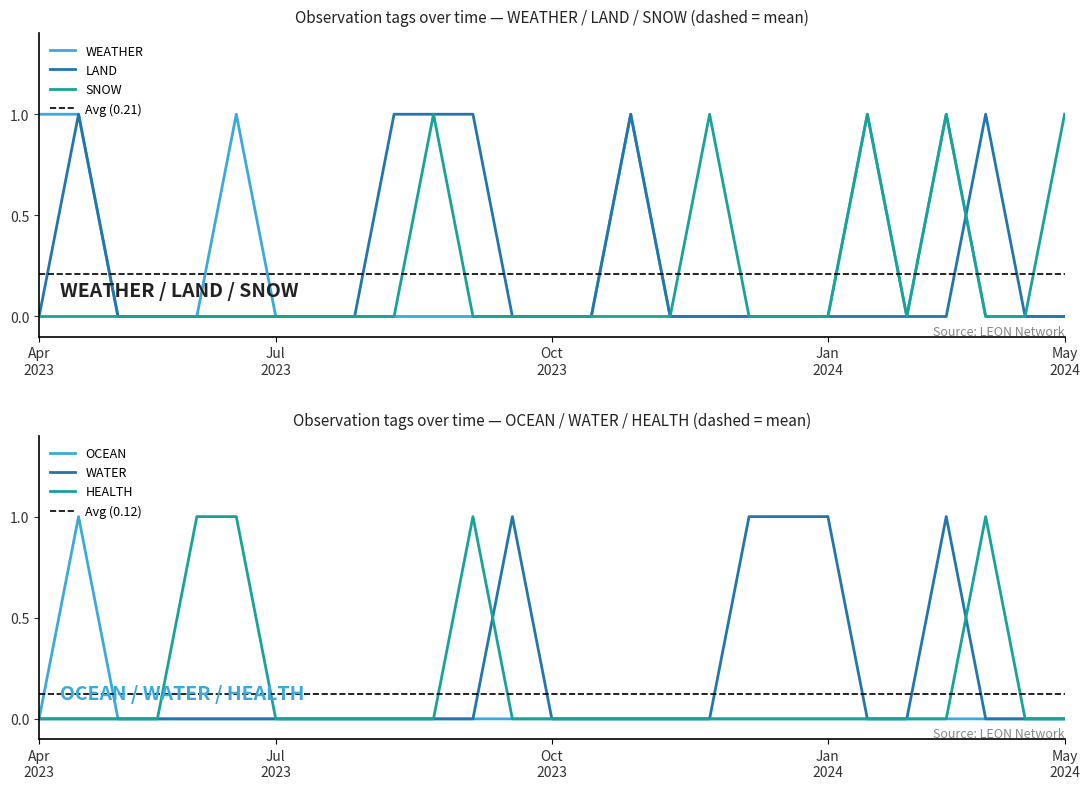

At which label does WEATHER reach its minimum?

2023-05-14